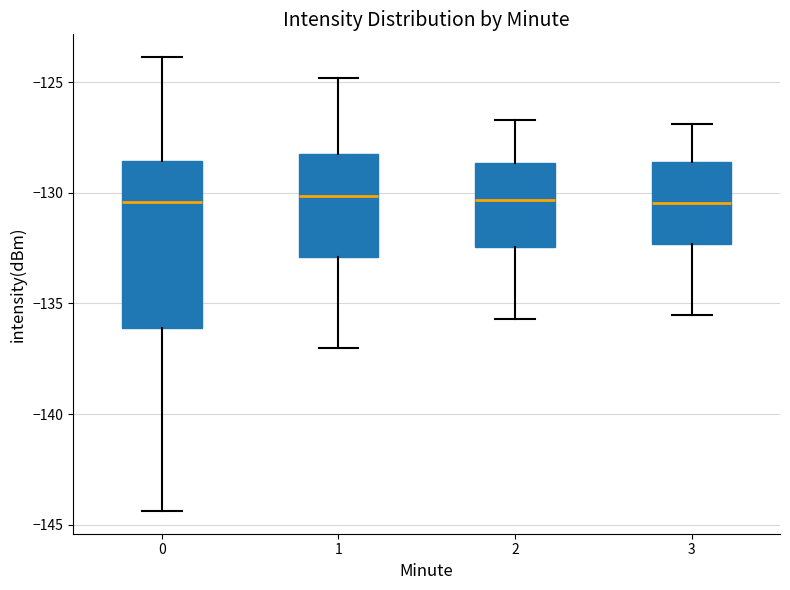

Where is the upper edge of the box at x = 0 on the y-axis? The values are not printed on the chart, so give them approximately, as read against the axis.

-128.5